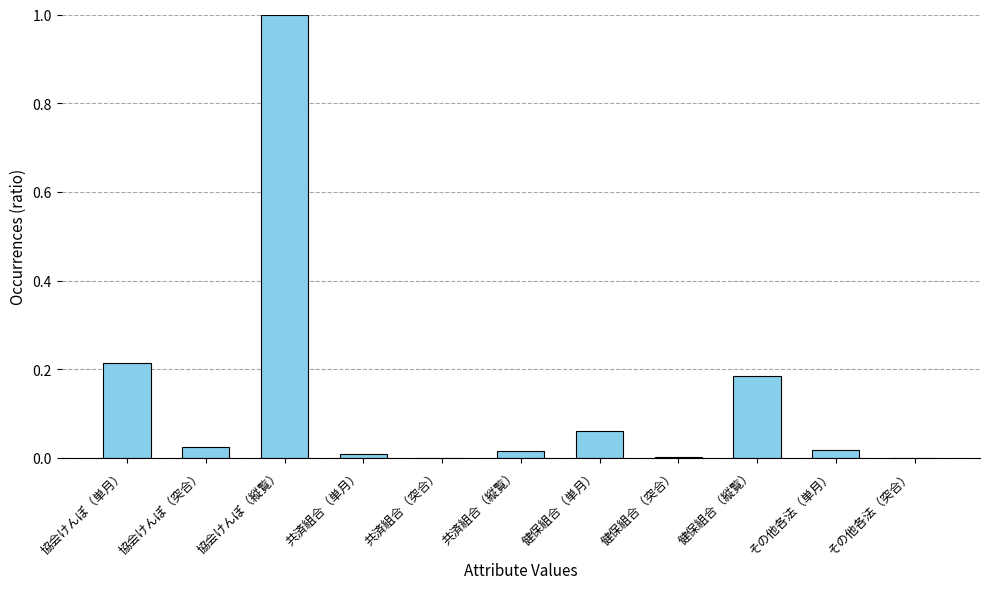

True or false: the data shows 0.4 at 協会けんぽ（単月）.

False